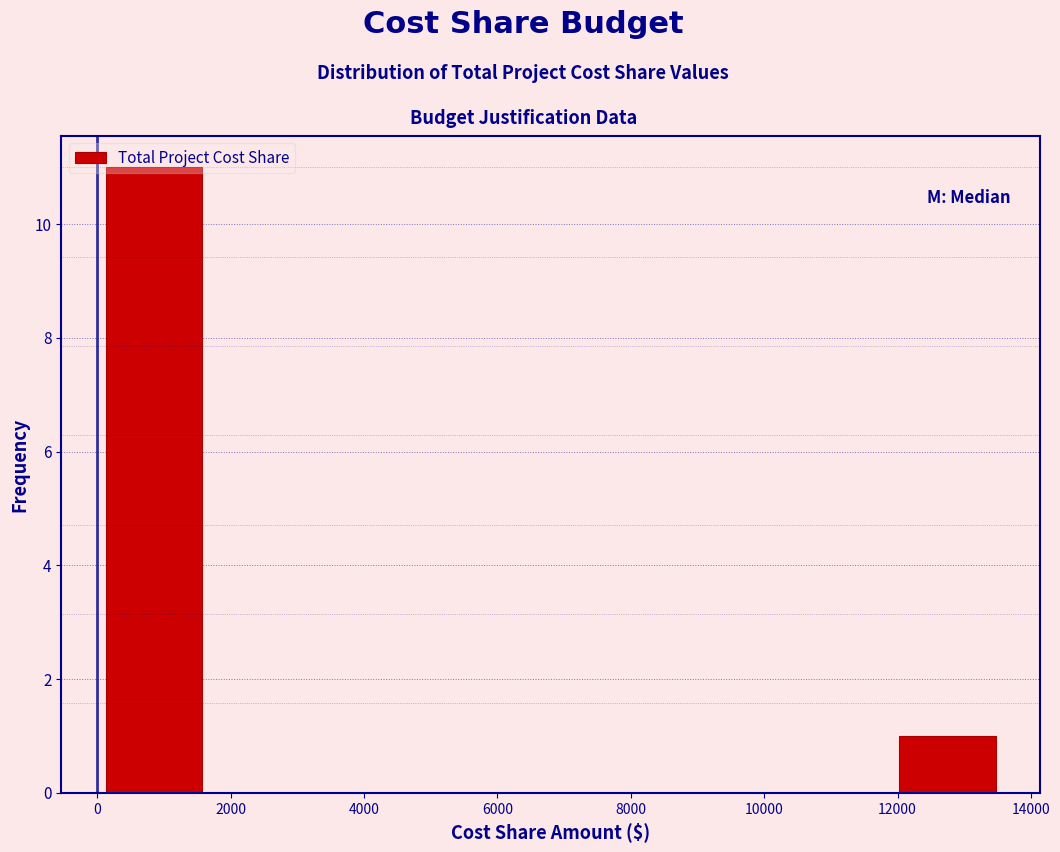

Reading left to right, list every bar in this chart as the range it spans on the x-axis followed by its height. Neither the bar edges nor the heights are printed on the chart, so give them approximately, as read against the axes.

0 to 1700: 11
1700 to 3400: 0
3400 to 5100: 0
5100 to 6800: 0
6800 to 8500: 0
8500 to 10200: 0
10200 to 11900: 0
11900 to 13600: 1